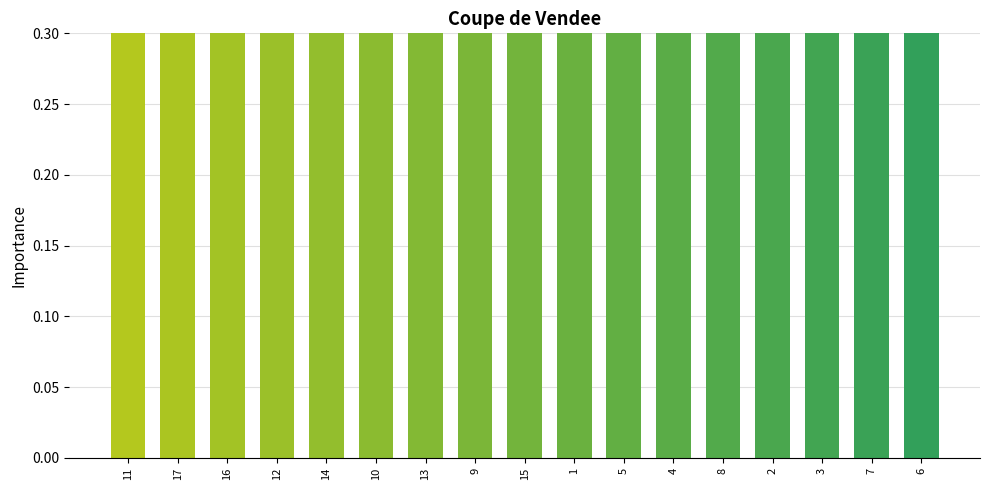

Is it true that the value at 11 is 1.0?

True